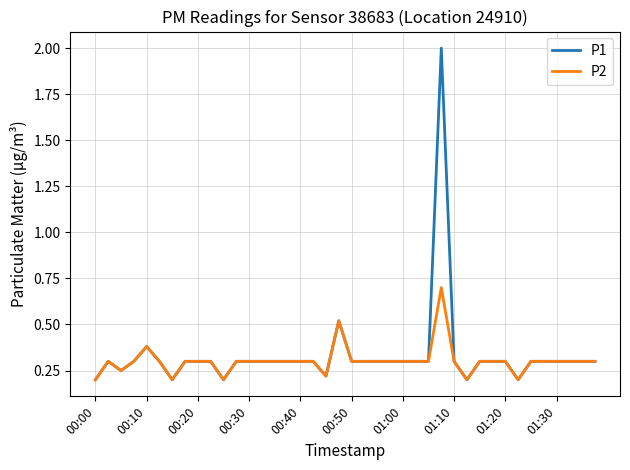

Rank the series by their maximum value, from lowest to highest.

P2, P1